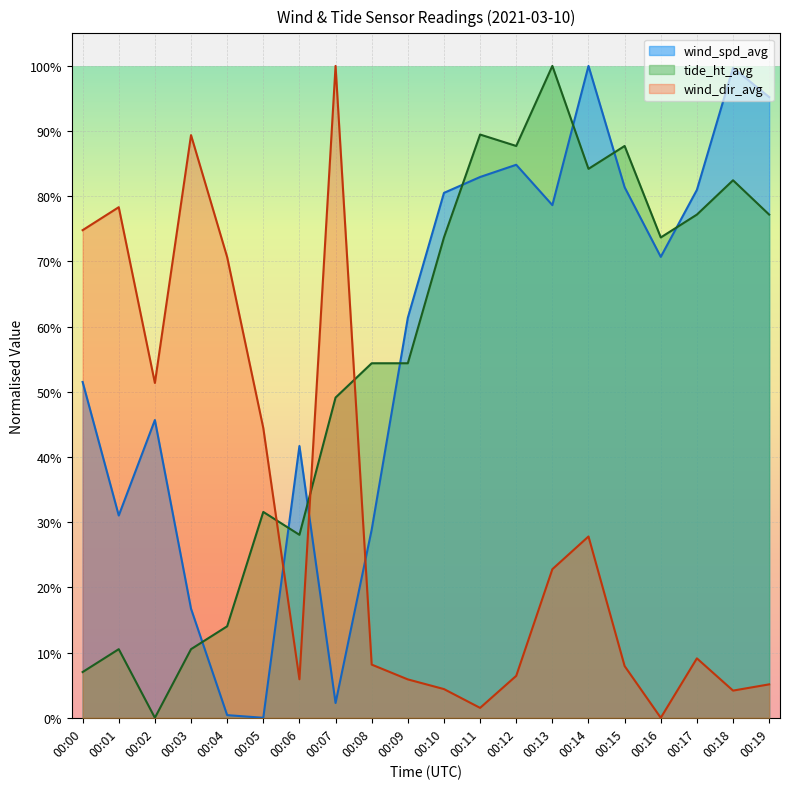

How many series are shown in this chart?

3